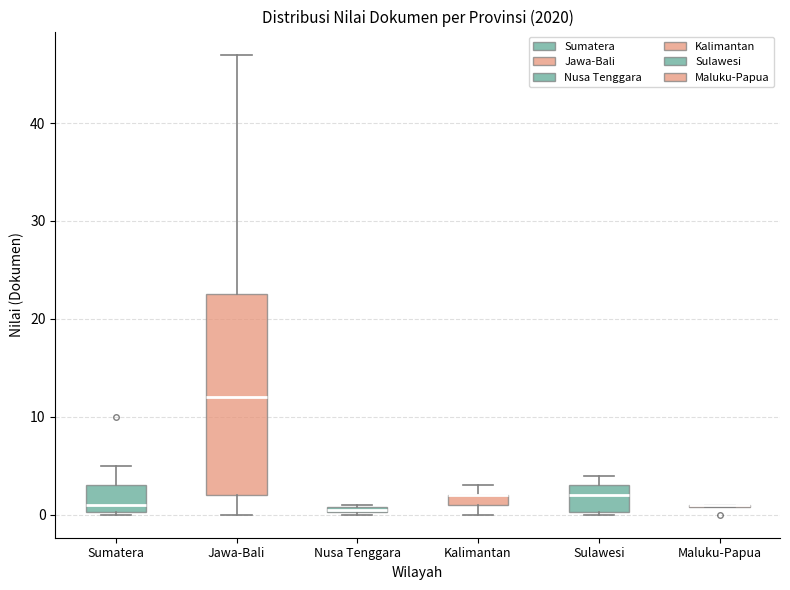

Comparing the boxes themselves (not the whiskers), which one is the tallest?

Jawa-Bali